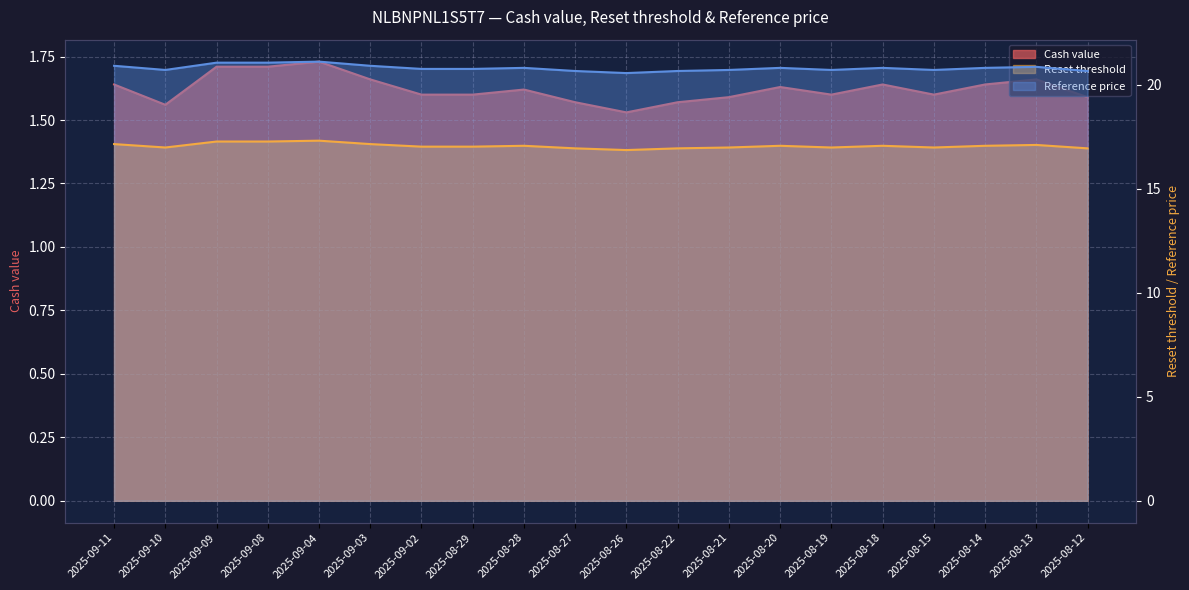

At how many categories does at least one series exceed 14?

20